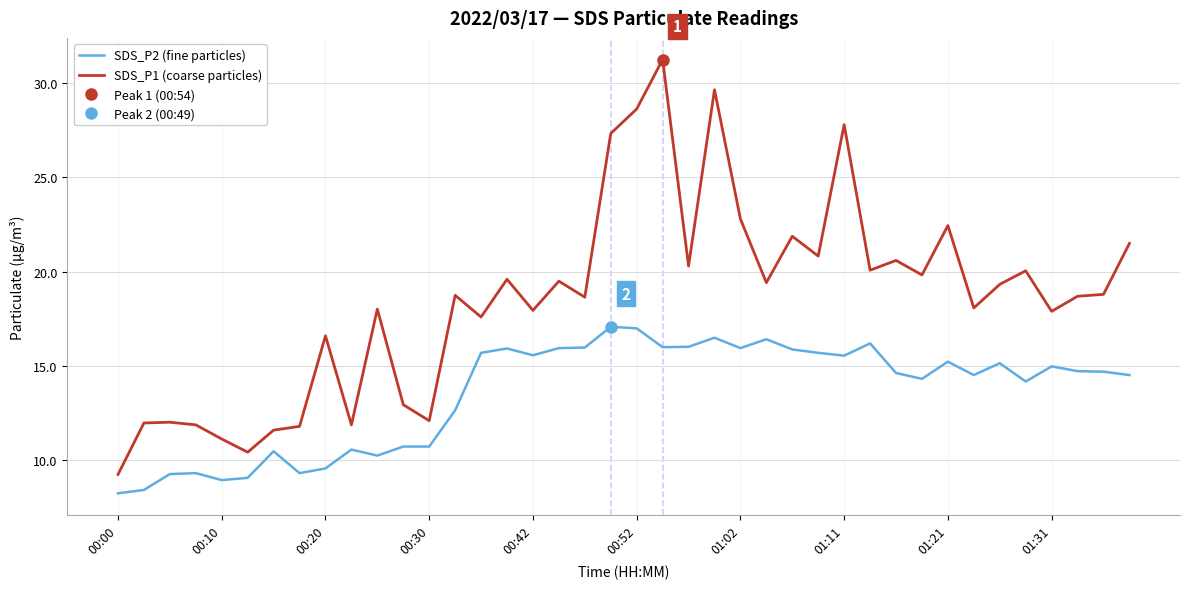

What is the difference between the highest and lowest values at 34?

4.2